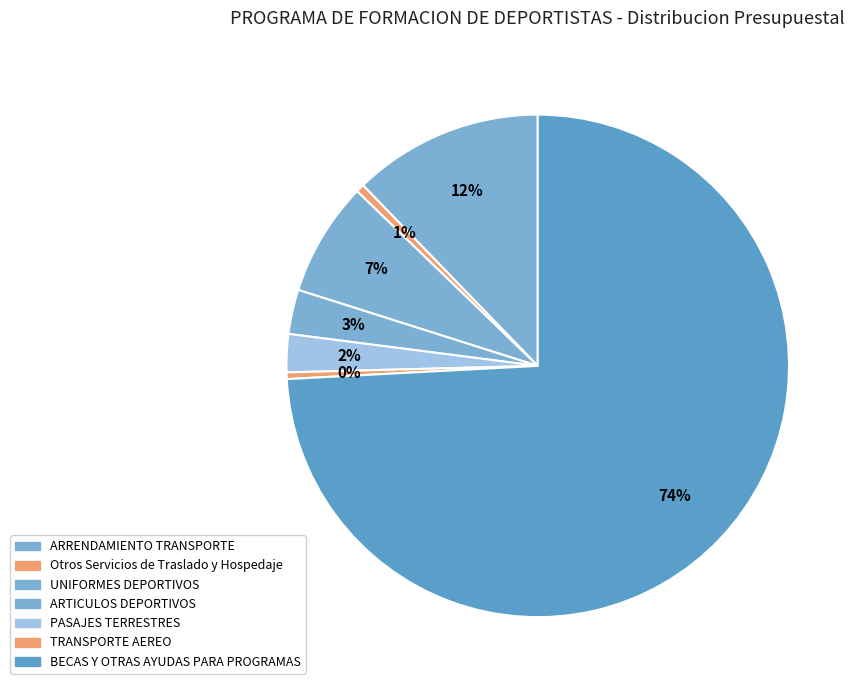

How many segments does this pie chart have?

7